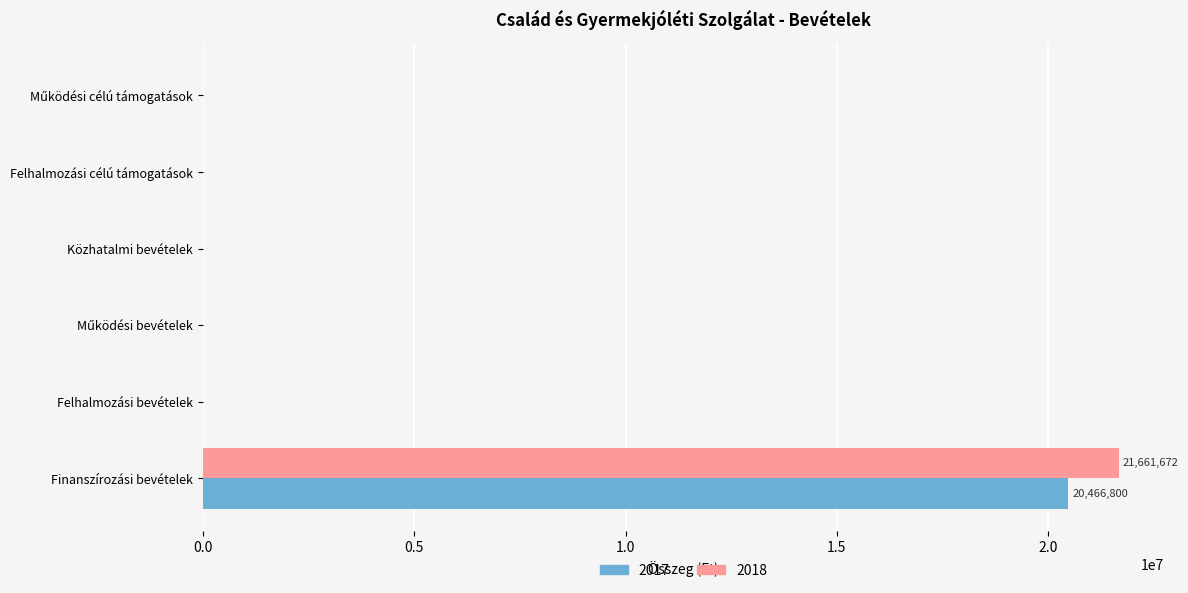

At which category is the sum across all series the highest?

Finanszírozási bevételek